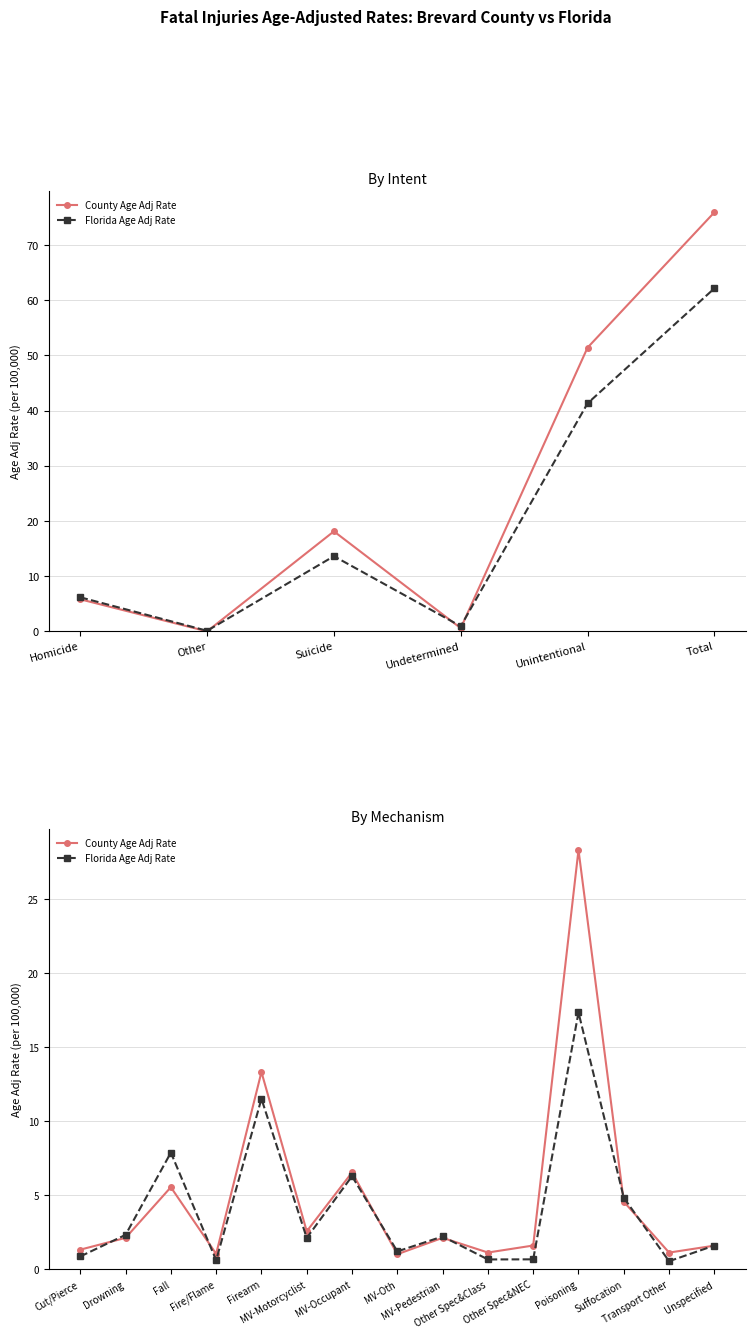

What is the lowest value of the County Age Adj Rate series?

1.0